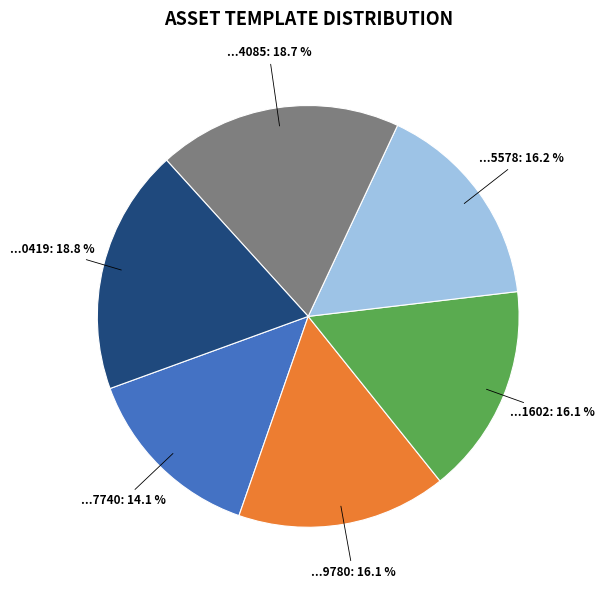

How many slices are in this pie chart?

6